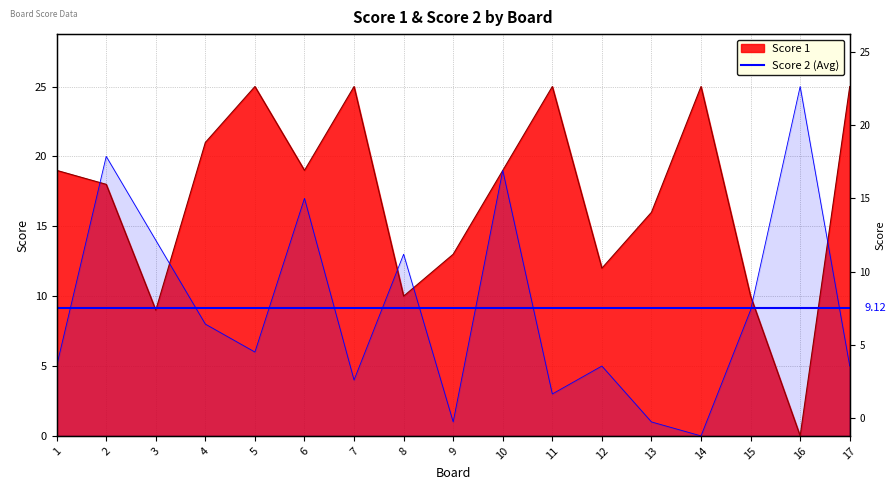

What is the average value of the Score 1 series?

17